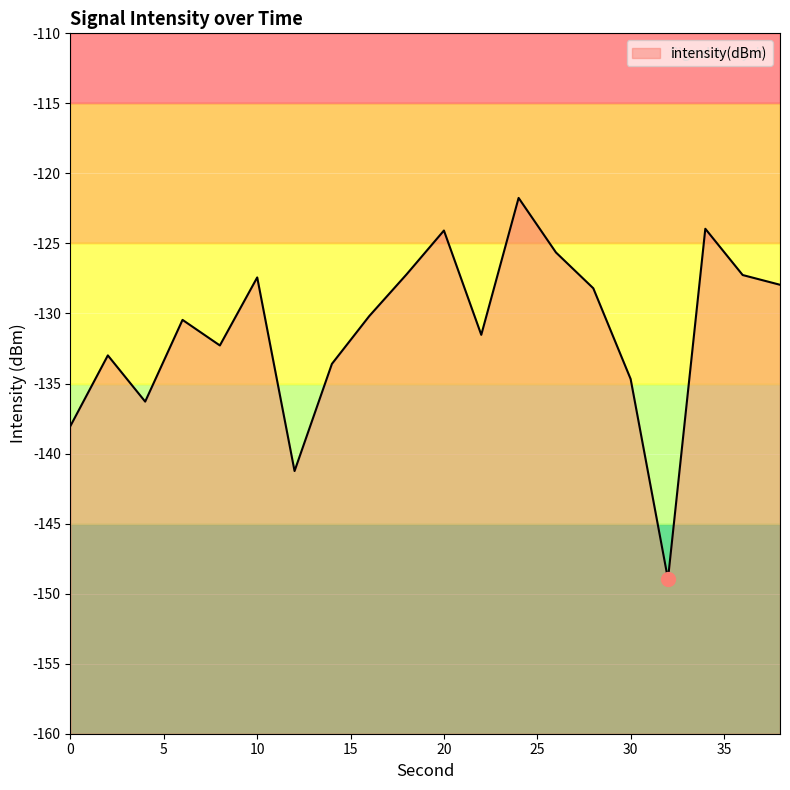

Reading right to left, transcribe all the data shown in this chart.

-127.9	-127.3	-124.0	-149.0	-134.7	-128.2	-125.6	-121.8	-131.5	-124.1	-127.2	-130.2	-133.6	-141.2	-127.4	-132.3	-130.5	-136.3	-133.0	-138.0